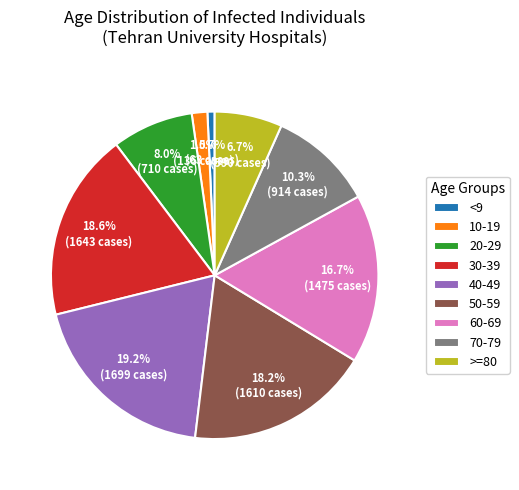

Approximately how many times larger is the value at >=80 compared to 30-39?

0.4